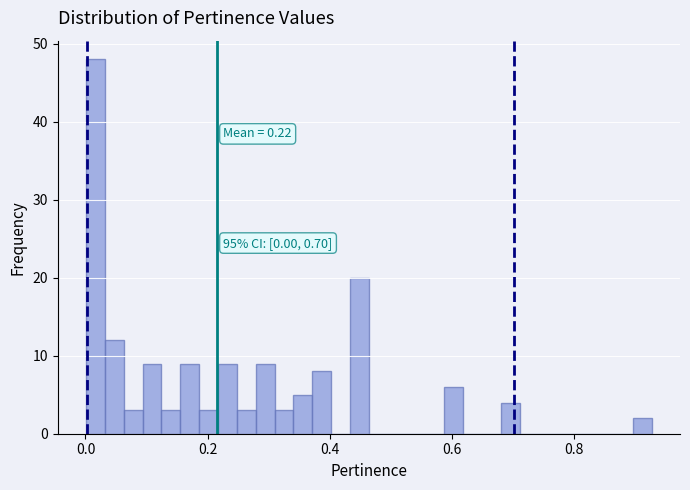

Read against the x-axis, roughly where is the centre of the tallest bar?

0.02